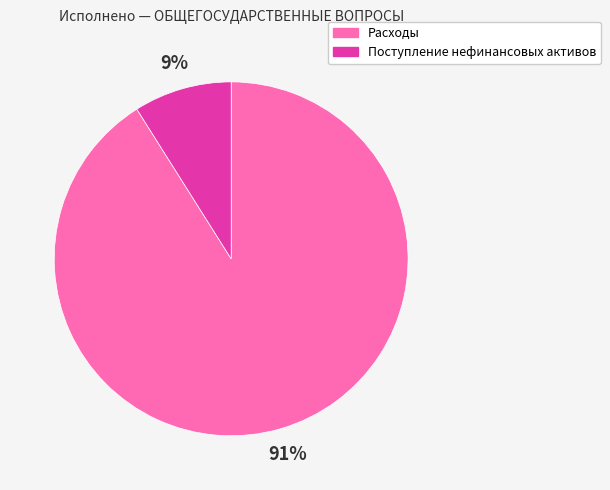

The Поступление нефинансовых активов slice represents 9% of the pie. True or false?

True